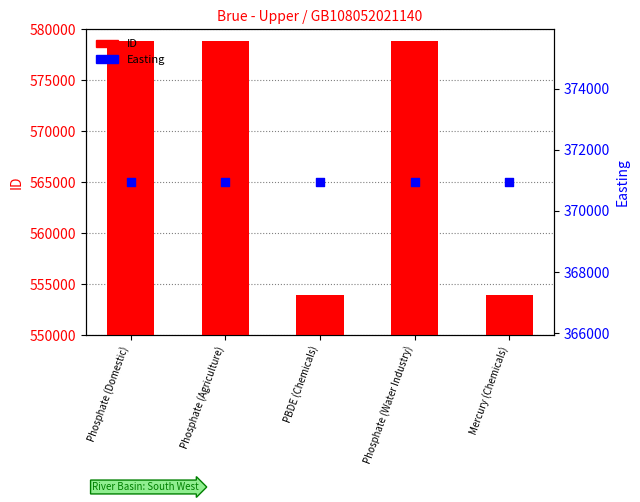

At how many categories does at least one series exceed 475459?

5